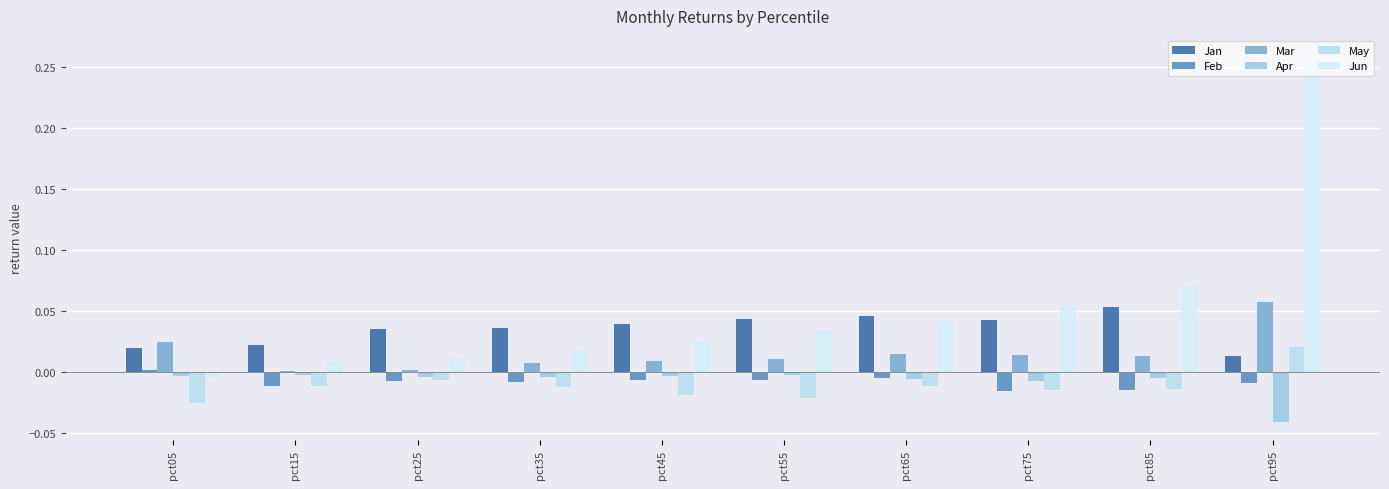

Are the bars grouped side by side (vs. stacked)?

Yes